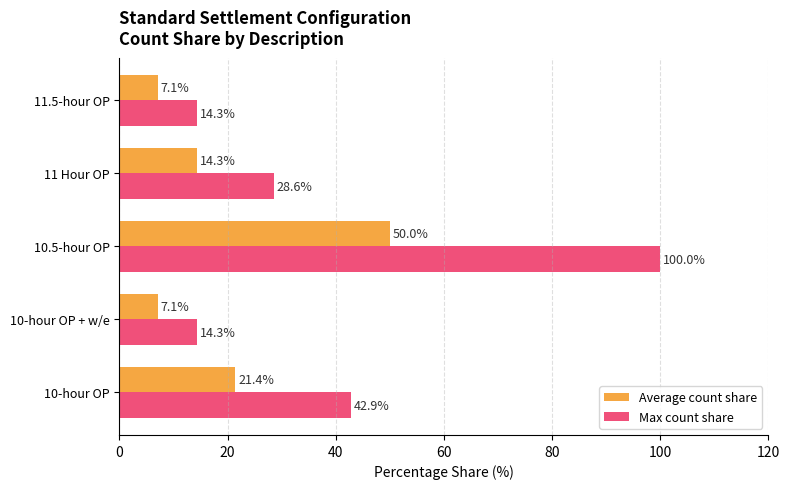

Which category has the highest value in the Max count share series?

10.5-hour OP